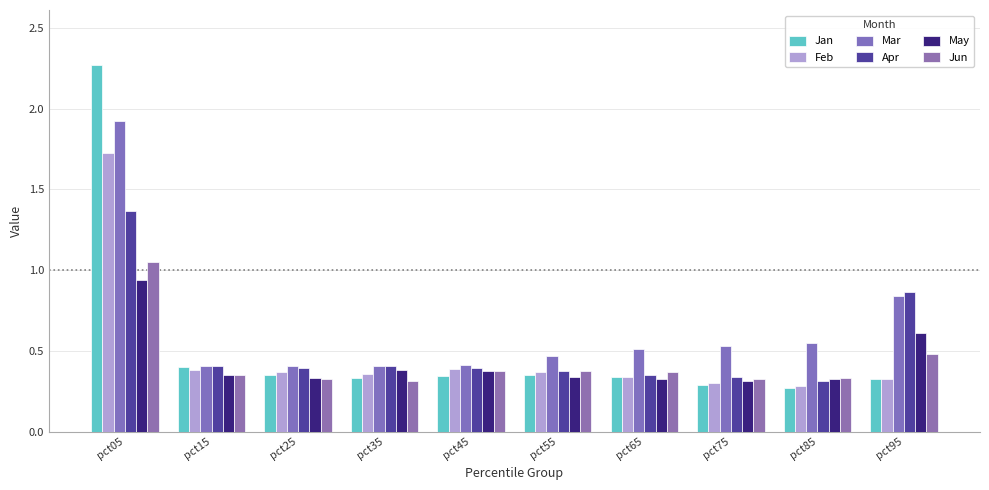

Reading right to left, transcribe all the data shown in this chart.

Jan: 0.3	0.3	0.3	0.3	0.3	0.3	0.3	0.3	0.4	2.3
Feb: 0.3	0.3	0.3	0.3	0.4	0.4	0.4	0.4	0.4	1.7
Mar: 0.8	0.5	0.5	0.5	0.5	0.4	0.4	0.4	0.4	1.9
Apr: 0.9	0.3	0.3	0.4	0.4	0.4	0.4	0.4	0.4	1.4
May: 0.6	0.3	0.3	0.3	0.3	0.4	0.4	0.3	0.3	0.9
Jun: 0.5	0.3	0.3	0.4	0.4	0.4	0.3	0.3	0.3	1.1